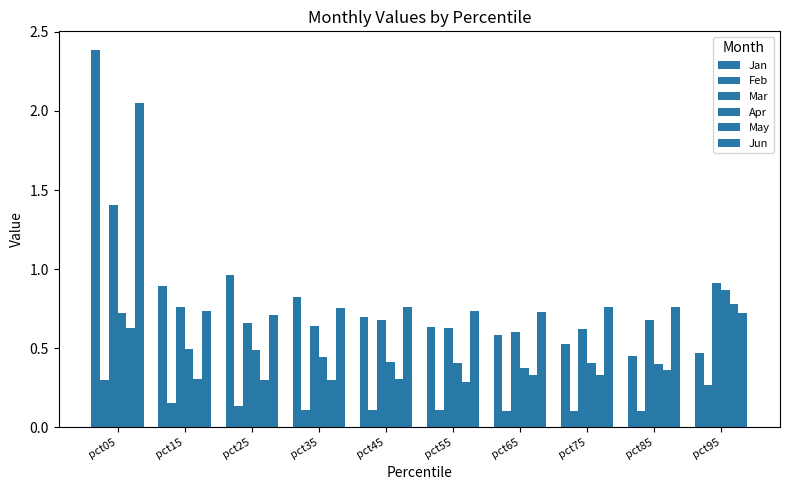

True or false: Jun has a value of 2.1 at pct05.

True